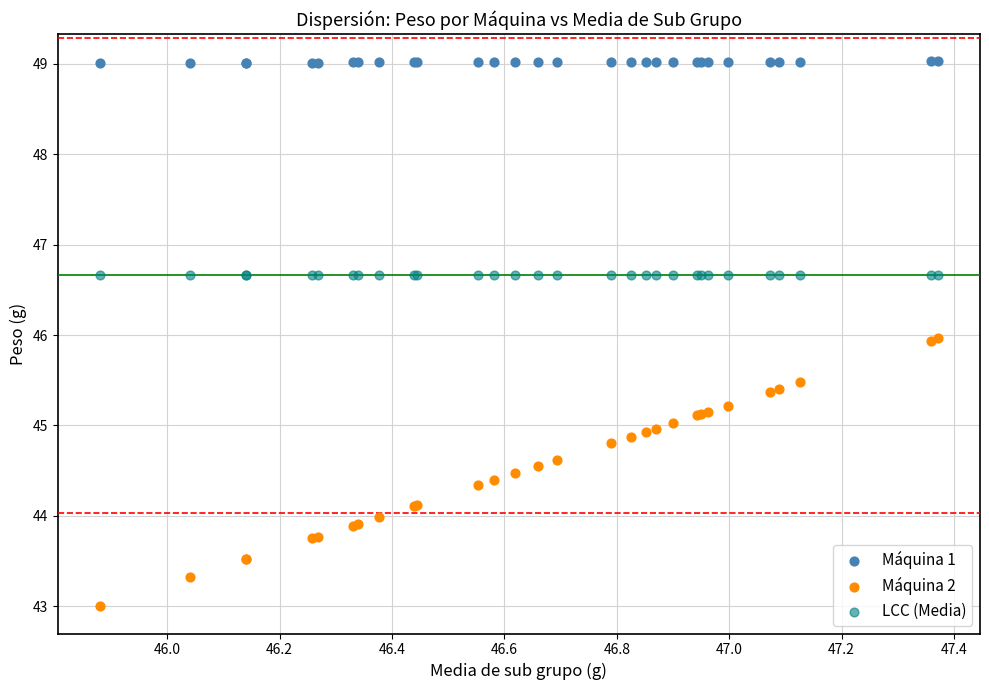

Which series contains the lowest Y value?

Máquina 2